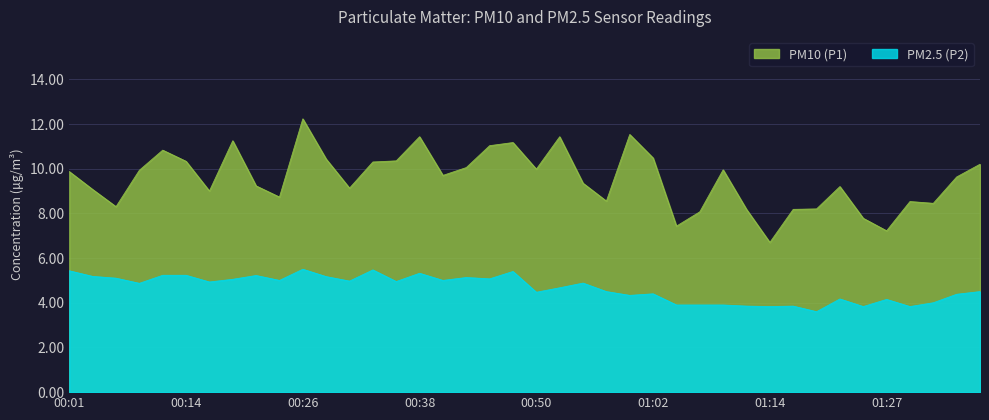

True or false: PM10 (P1) and PM2.5 (P2) intersect in this chart.

False